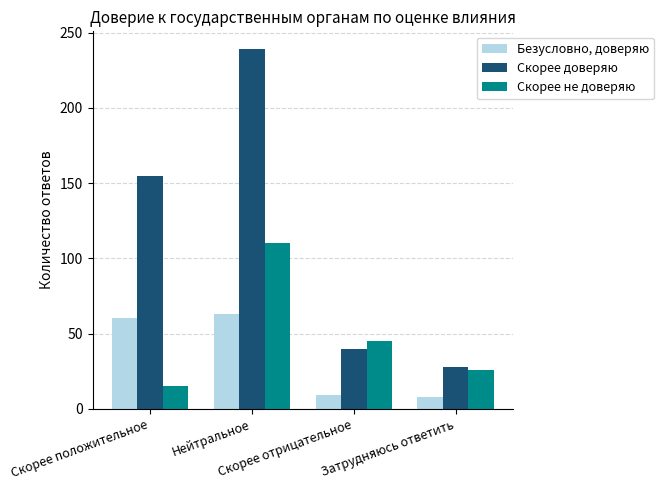

The value of Скорее не доверяю at Затрудняюсь ответить is 26. True or false?

True